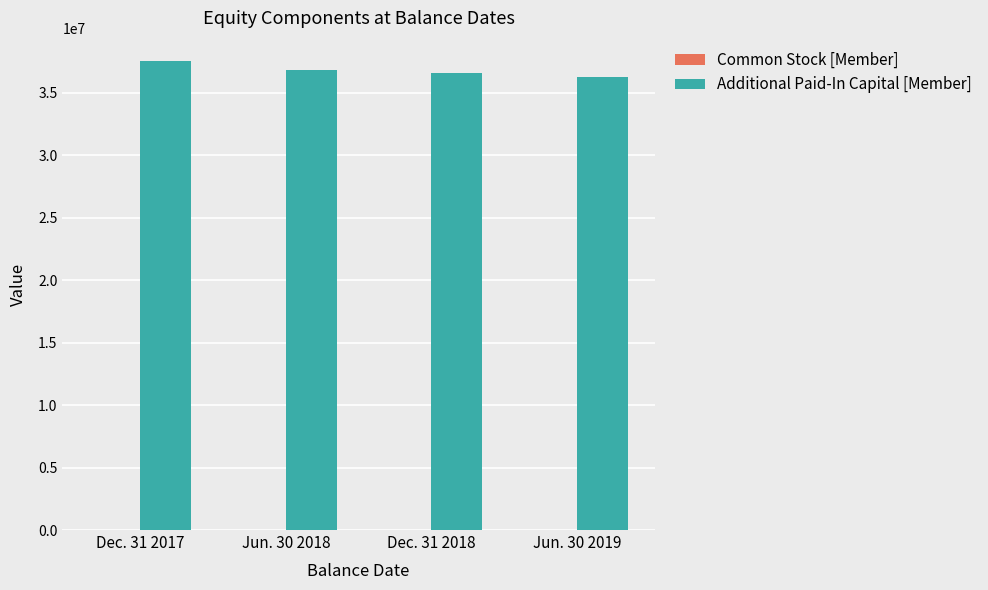

How many distinct data groups are displayed?

2